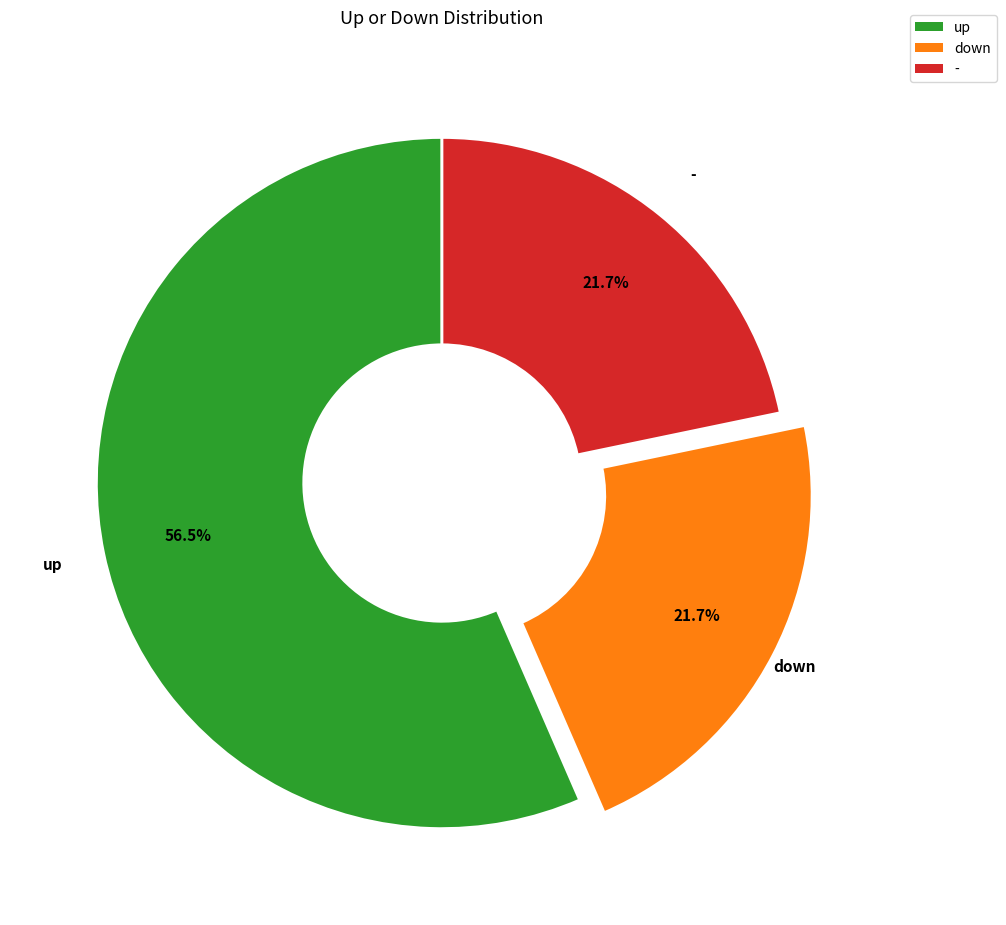

How many segments does this pie chart have?

3